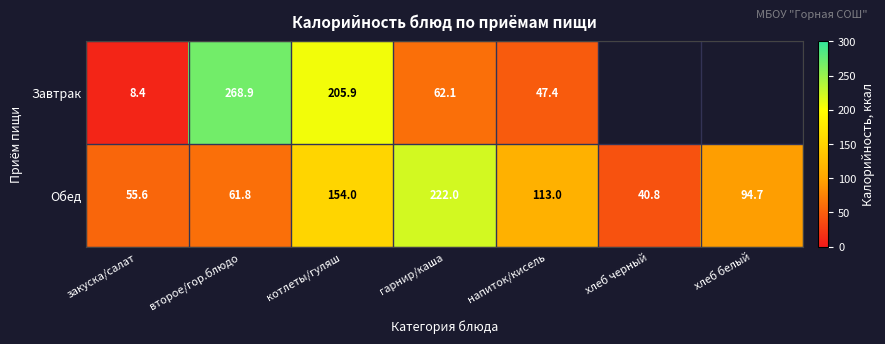

Is it true that Обед equals 55.6 at закуска/салат?

True